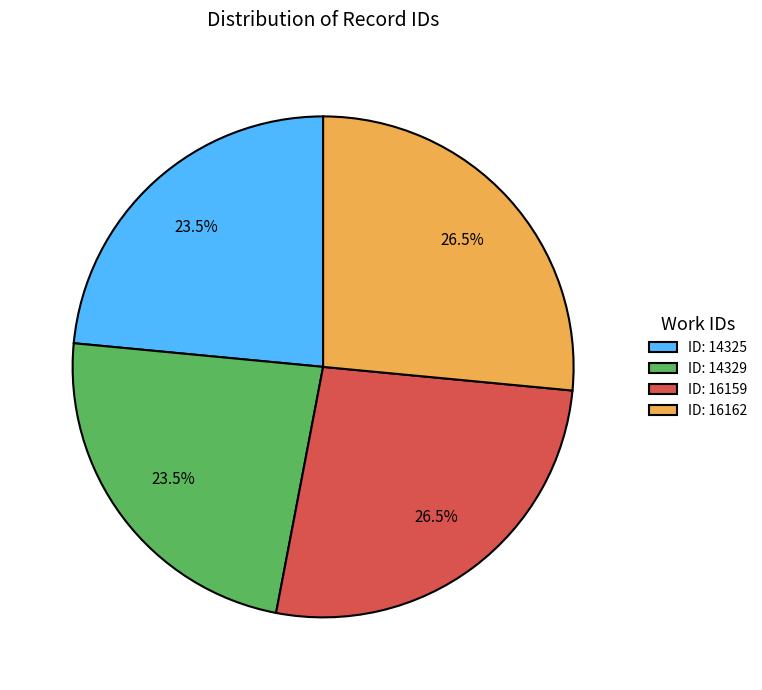

Count the number of slices in the pie.

4